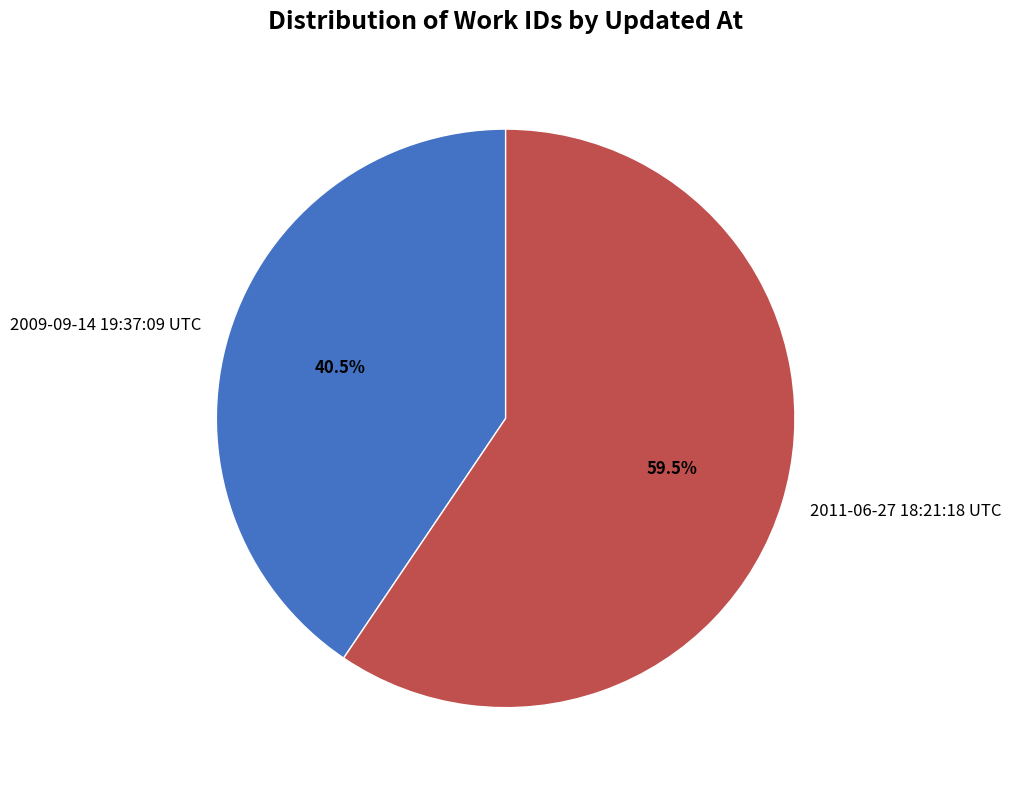

How many slices are in this pie chart?

2